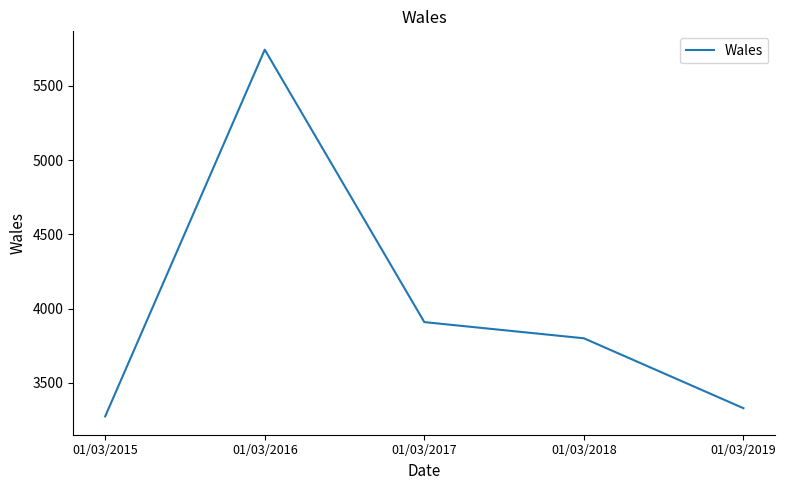

How many lines are shown in the chart?

1